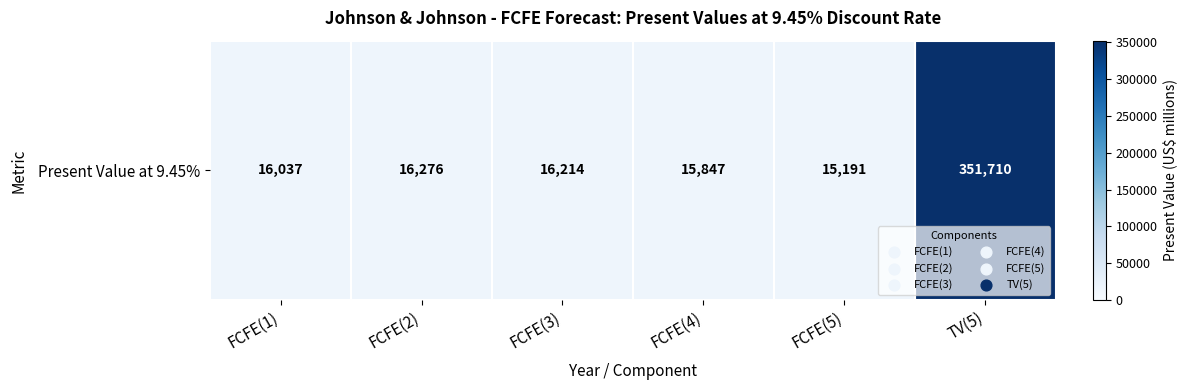

List the labels in order of value, largest first.

TV(5), FCFE(2), FCFE(3), FCFE(1), FCFE(4), FCFE(5)